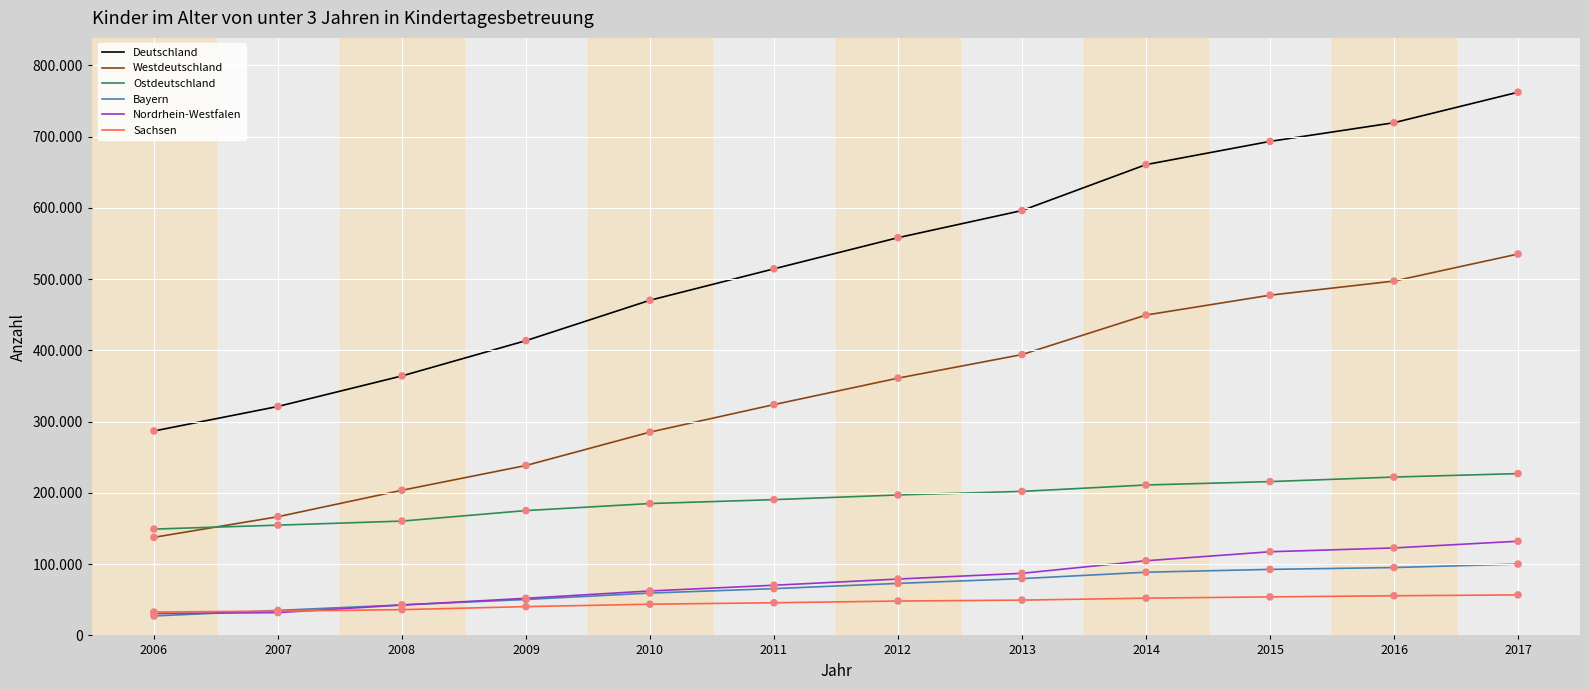

At which category is the sum across all series the highest?

2017